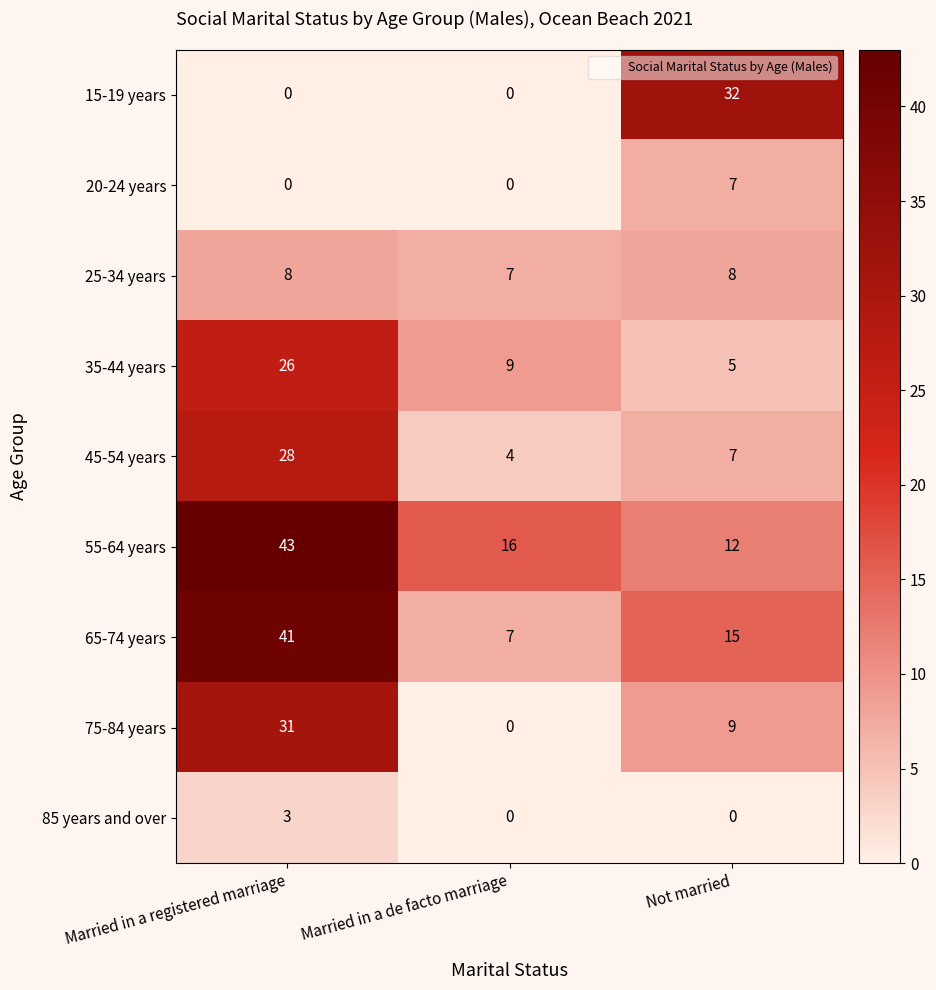

Reading left to right, list all the values displayed in this chart.

15-19 years: 0	0	32
20-24 years: 0	0	7
25-34 years: 8	7	8
35-44 years: 26	9	5
45-54 years: 28	4	7
55-64 years: 43	16	12
65-74 years: 41	7	15
75-84 years: 31	0	9
85 years and over: 3	0	0